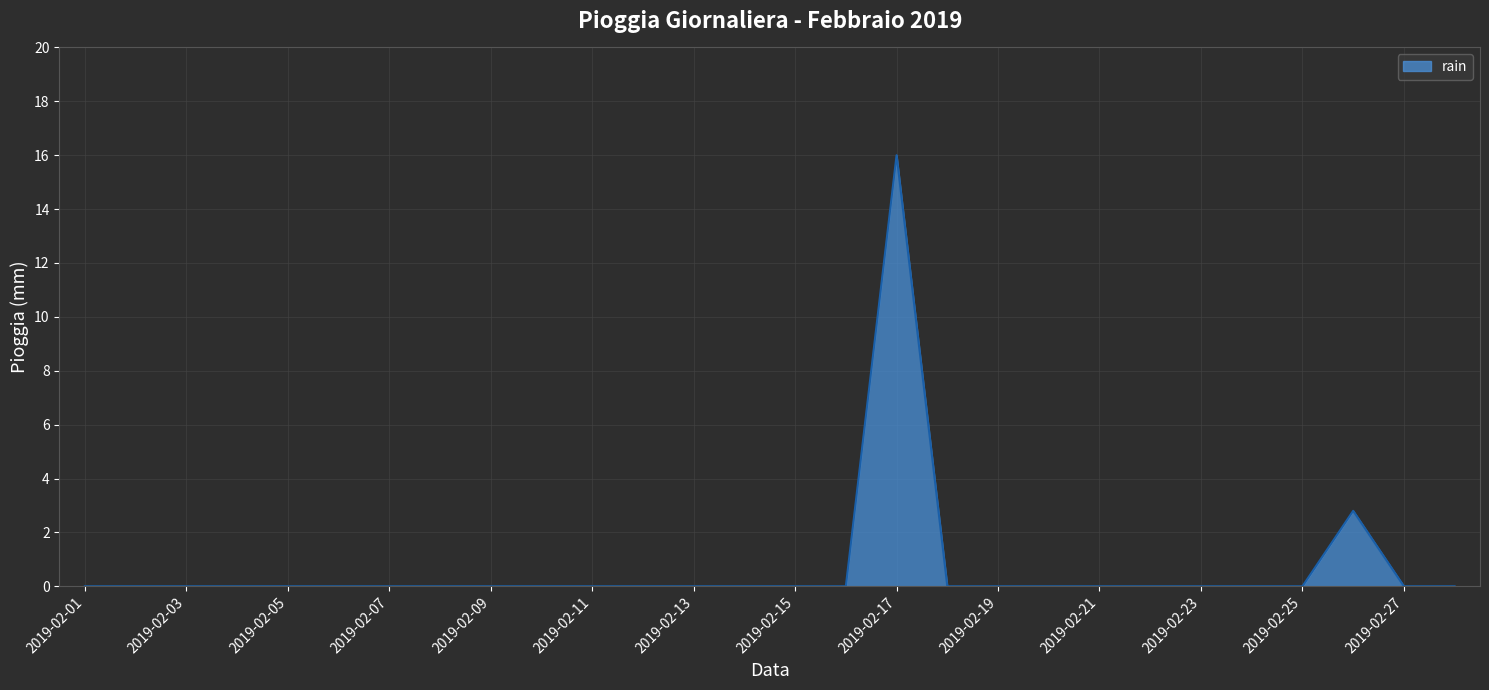

How many lines are shown in the chart?

1